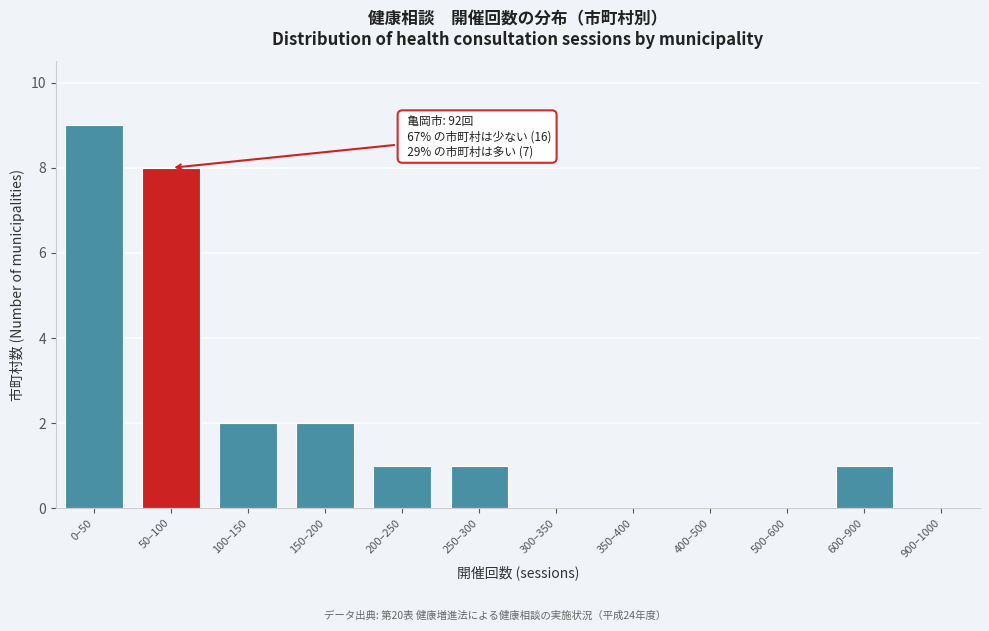

Reading right to left, list all the values displayed in this chart.

900–1000=0	600–900=1	500–600=0	400–500=0	350–400=0	300–350=0	250–300=1	200–250=1	150–200=2	100–150=2	50–100=8	0–50=9